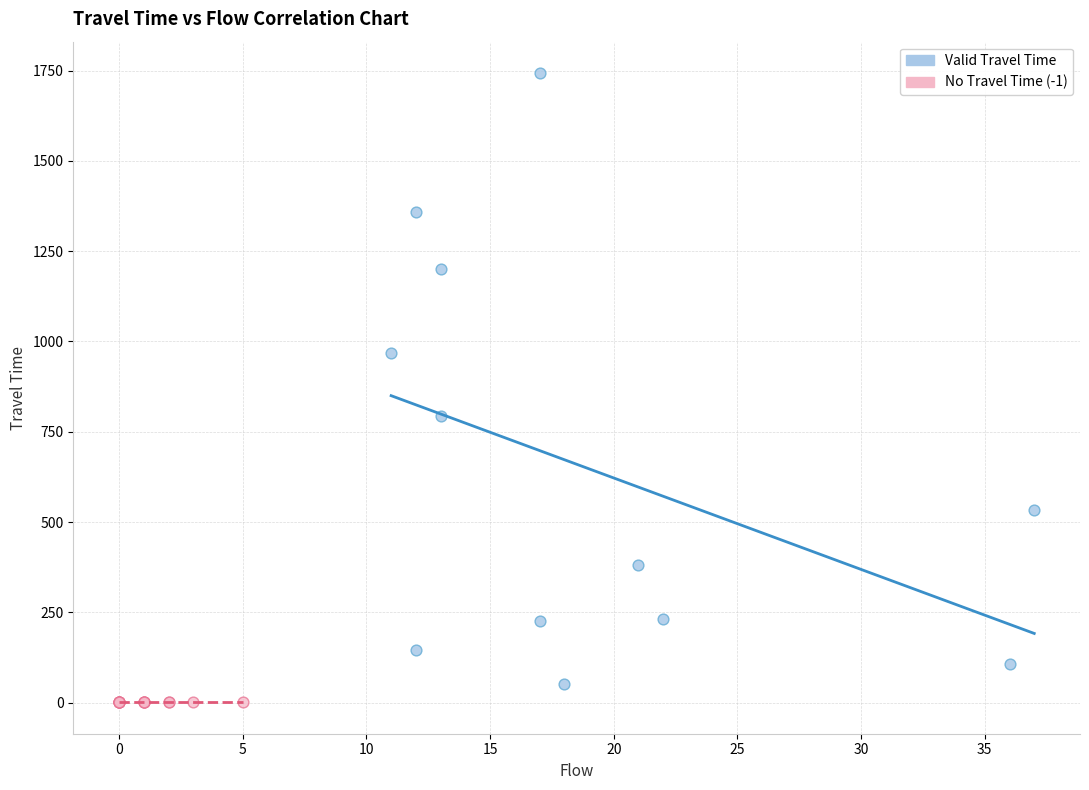

Which series reaches the maximum Y coordinate?

Valid Travel Time